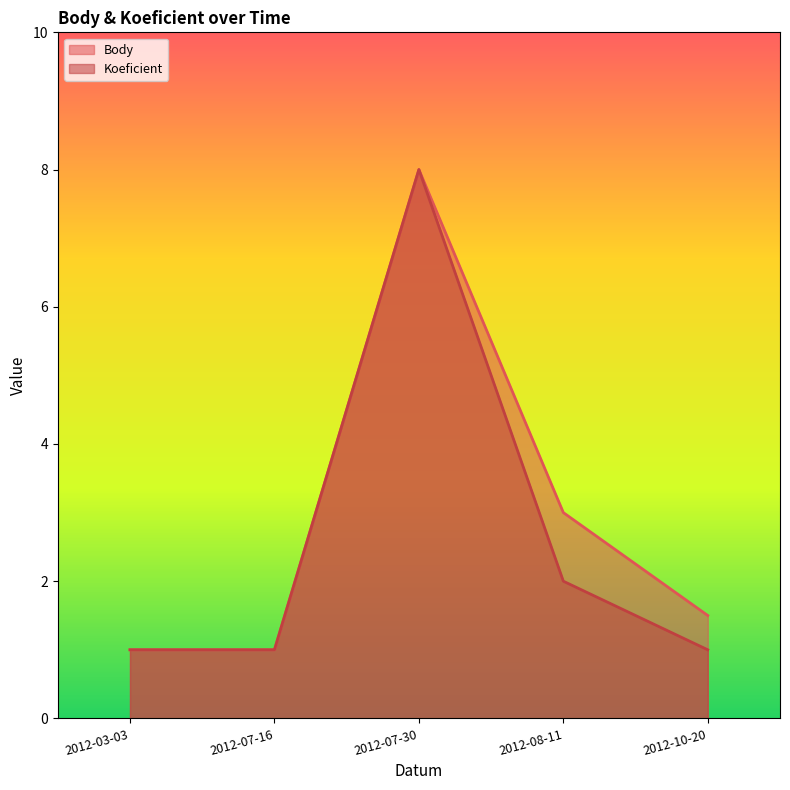

Reading right to left, transcribe all the data shown in this chart.

Body: 1.5	3.0	8.0	1.0	1.0
Koeficient: 1.0	2.0	8.0	1.0	1.0